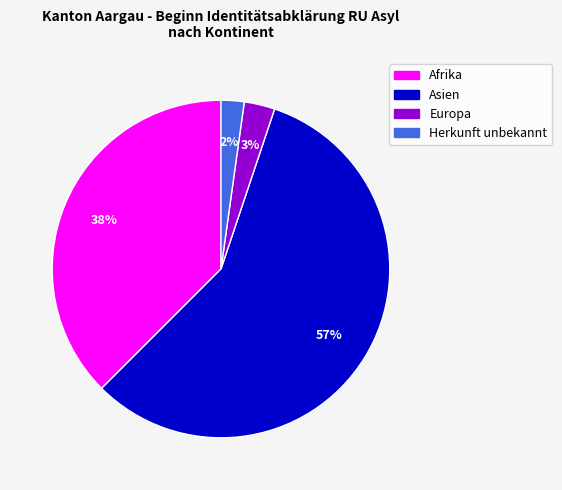

Is the sum of Asien and Herkunft unbekannt greater than half?

Yes